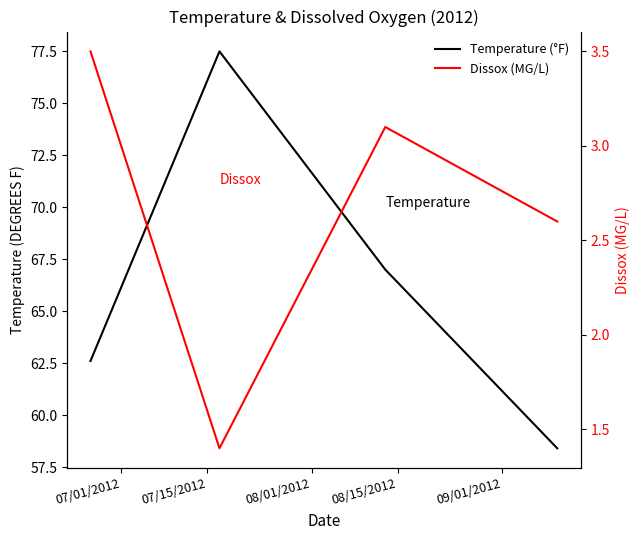

Does the chart have visible grid lines?

No